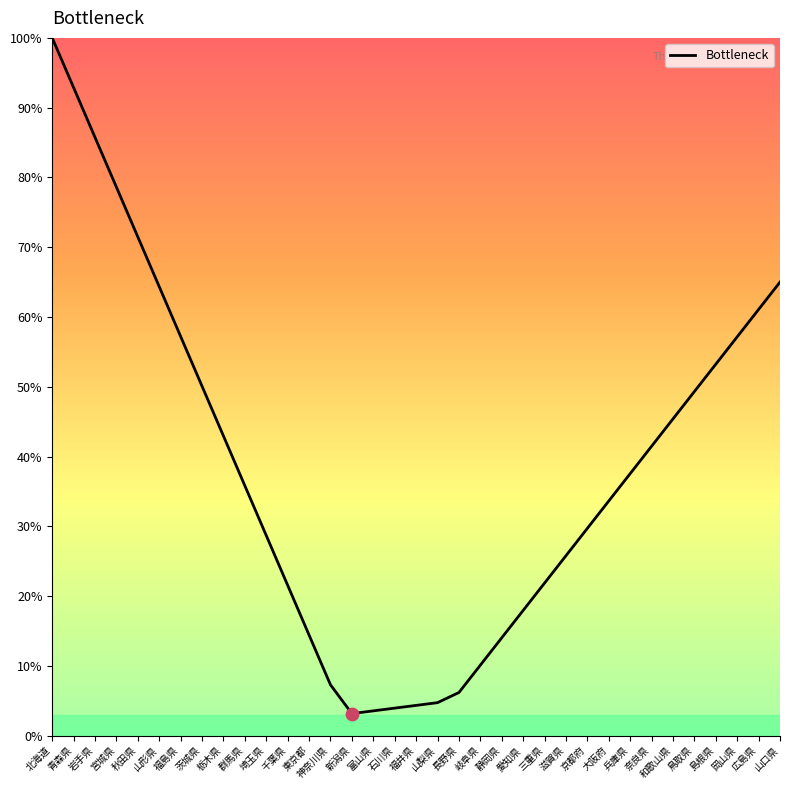

Between 千葉県 and 群馬県, which is larger?

群馬県